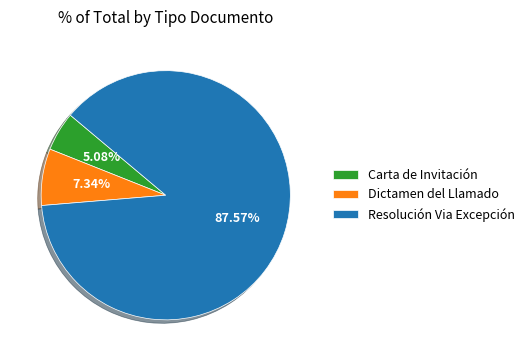

Which category accounts for the majority?

Resolución Via Excepción